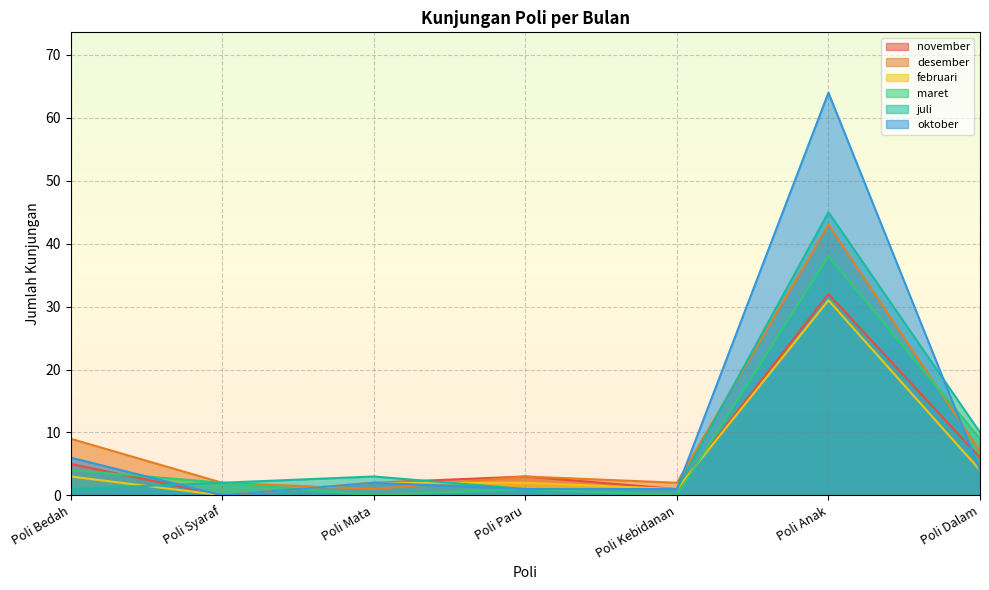

Read the juli value at Poli Mata.

3